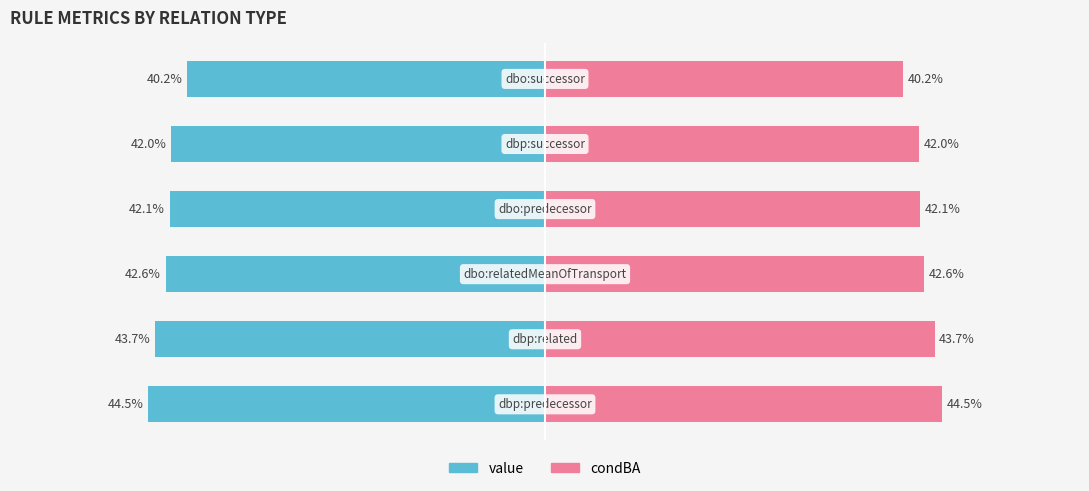

Reading left to right, extract all data points from this chart.

value: -0.4	-0.4	-0.4	-0.4	-0.4	-0.4
condBA: 0.4	0.4	0.4	0.4	0.4	0.4